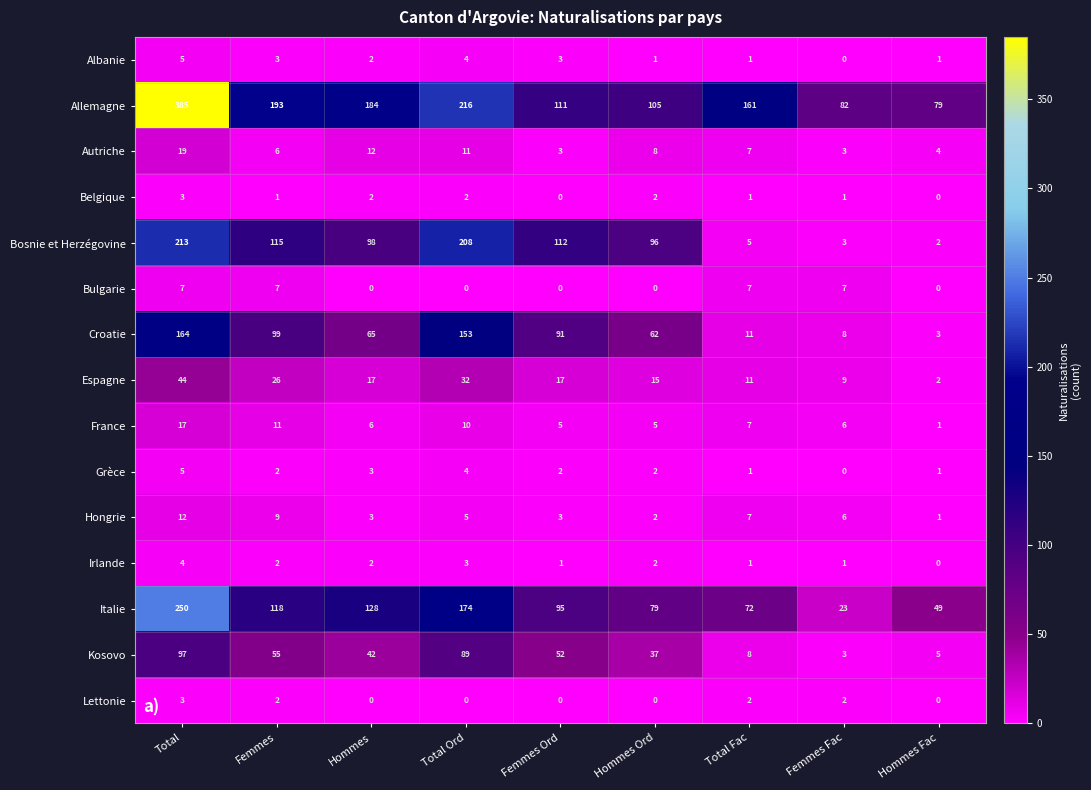

Count the Grèce values in the range 1 to 3.

6